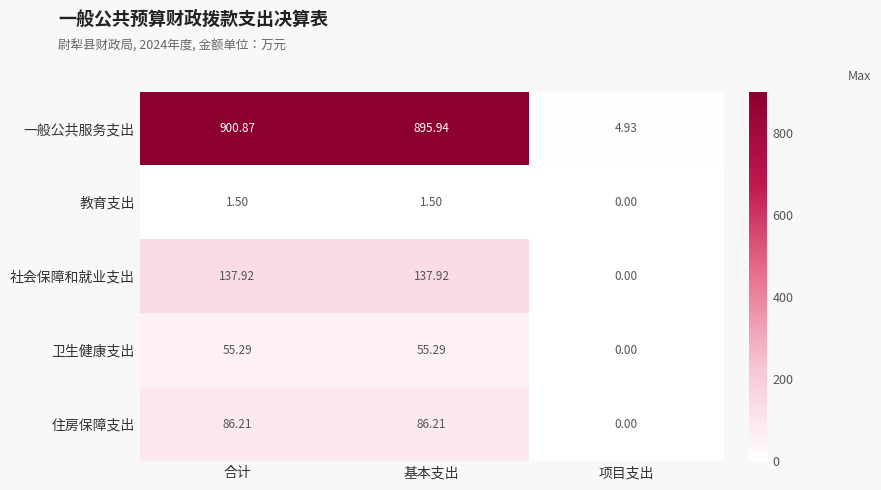

Which series has the largest total across all categories?

一般公共服务支出